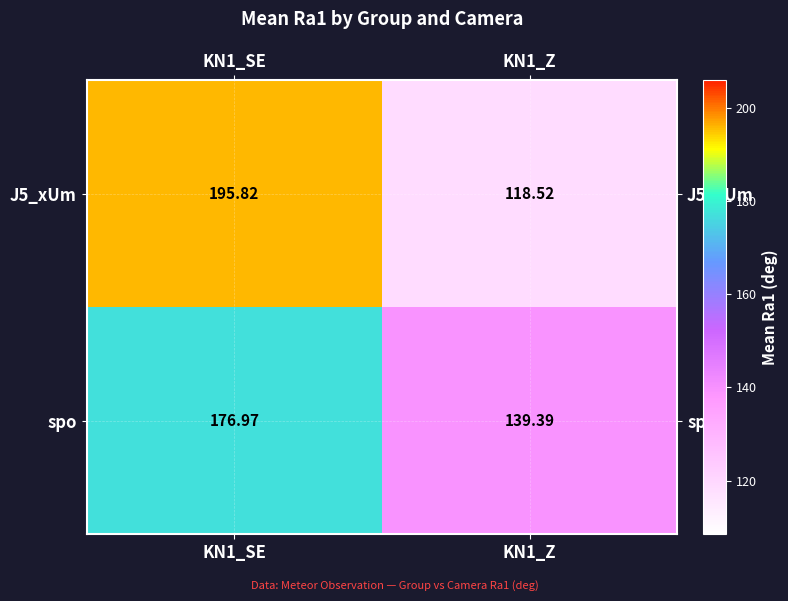

Is the value of J5_xUm at KN1_Z greater than the value of spo at KN1_SE?

No